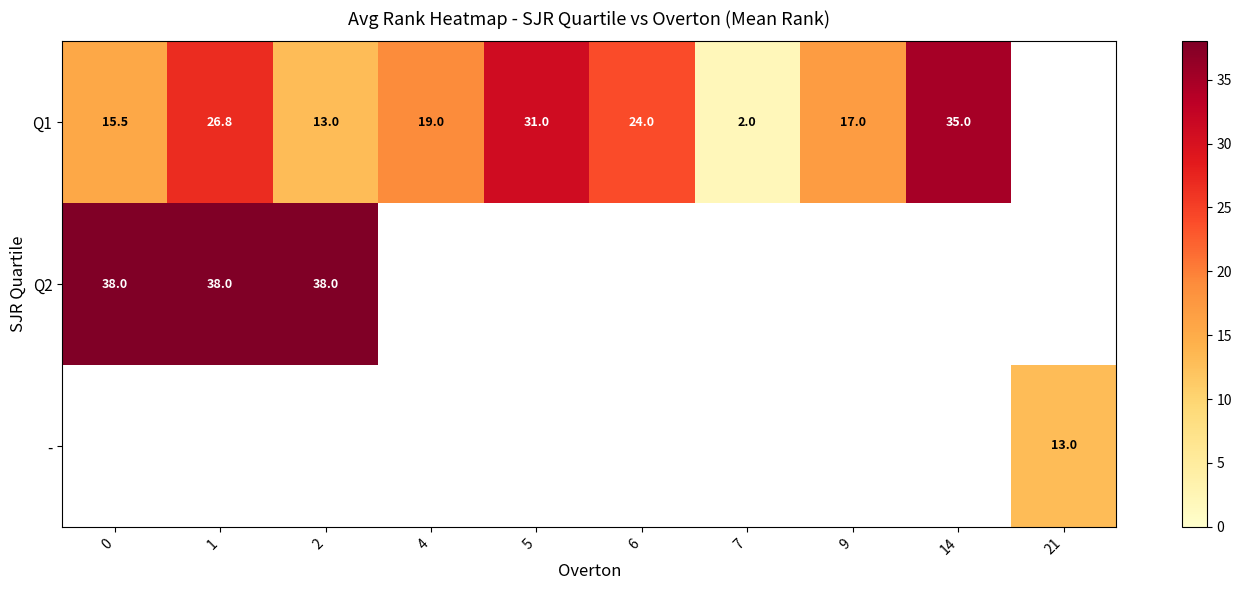

What is the sum of the Q1 values at 6 and 2?

37.0